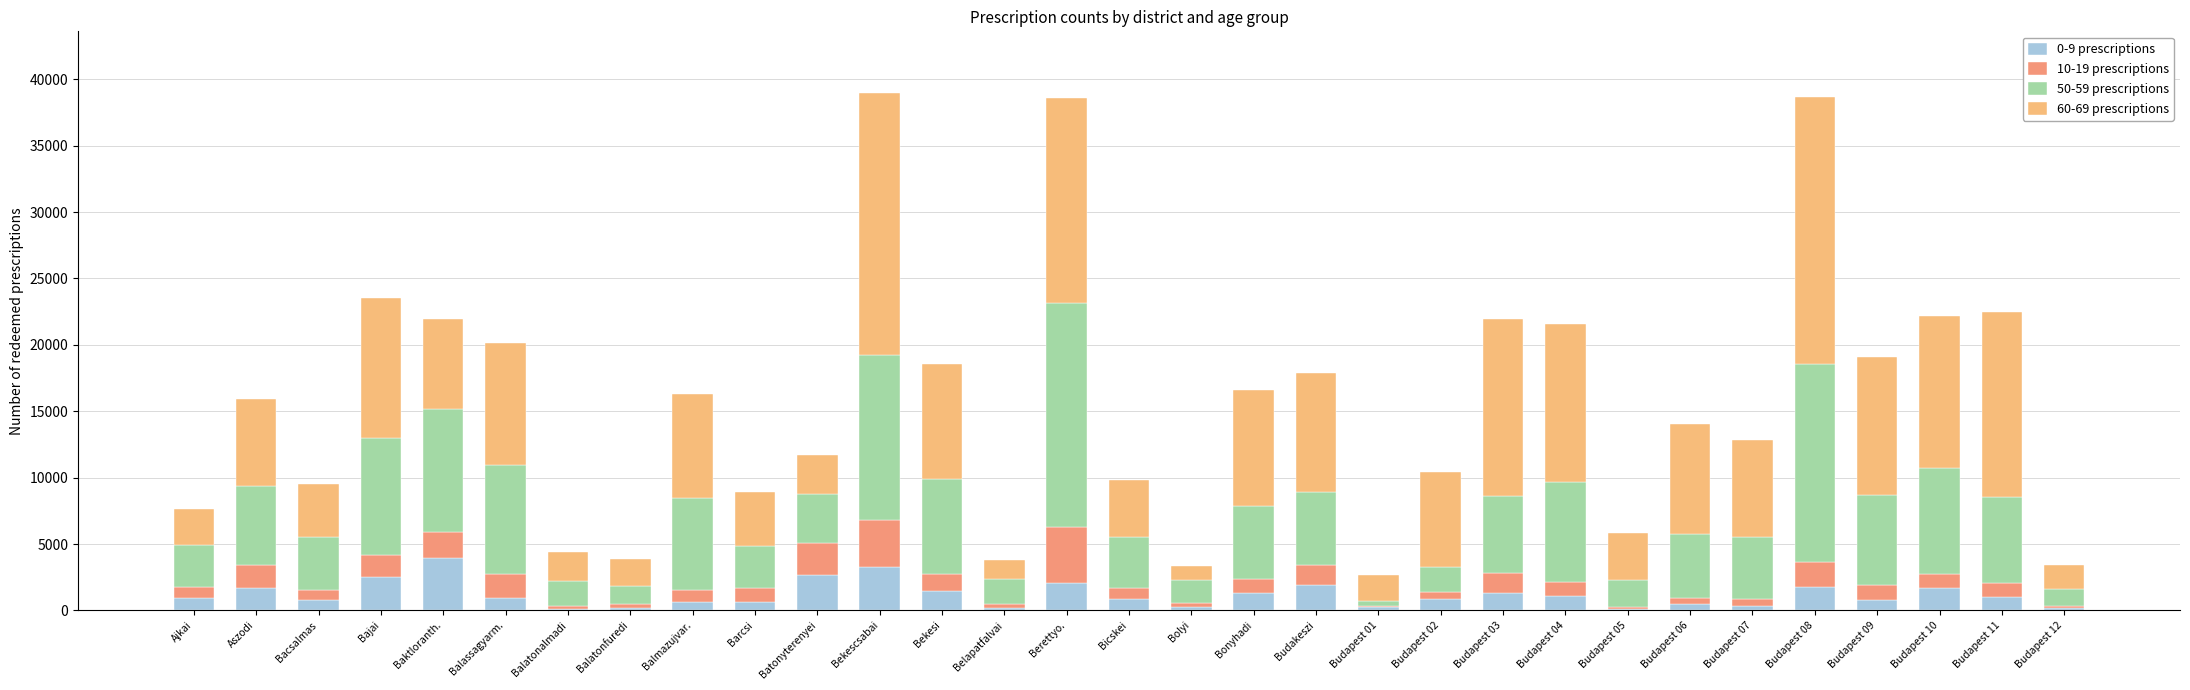

What is the sum of the 60-69 prescriptions values at Budapest 01 and Bajai?

12476